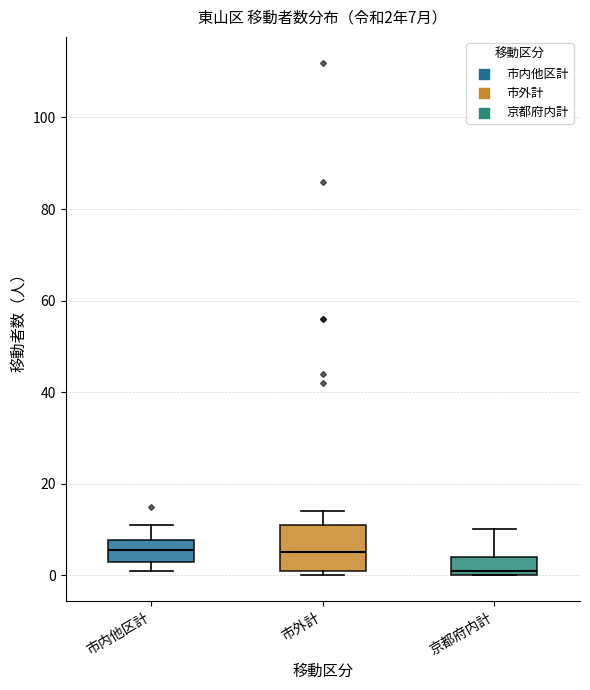

Which box is the tallest, from its lower edge to its upper edge?

市外計